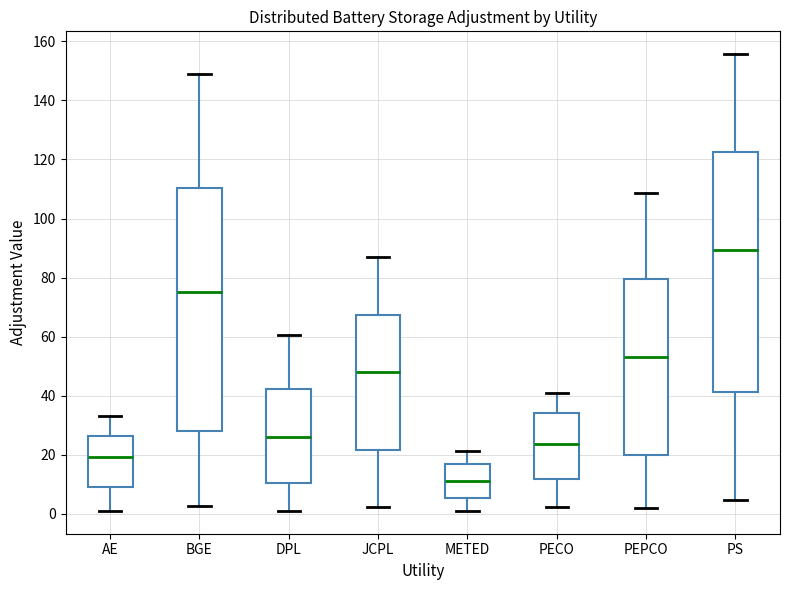

Reading left to right, transcribe this box plot: for each box, give where its median line is, the range the box spans, and where its two whiskers end, as read against the y-axis. The values are not printed on the chart, so give them approximately, as read against the axis.

AE: median 20, box 10 to 26, whiskers 2 to 34
BGE: median 76, box 28 to 110, whiskers 2 to 148
DPL: median 26, box 10 to 42, whiskers 2 to 60
JCPL: median 48, box 22 to 68, whiskers 2 to 88
METED: median 12, box 6 to 16, whiskers 2 to 22
PECO: median 24, box 12 to 34, whiskers 2 to 40
PEPCO: median 54, box 20 to 80, whiskers 2 to 108
PS: median 90, box 42 to 122, whiskers 4 to 156